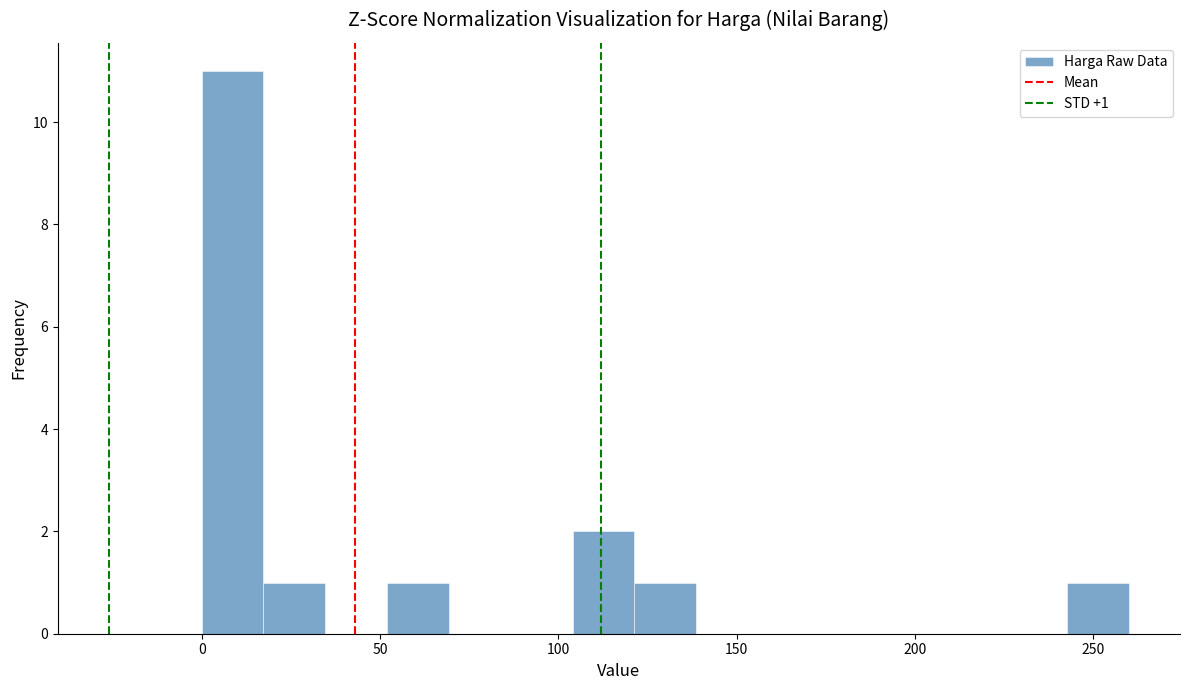

Read against the x-axis, roughly where is the centre of the tallest bar?

10